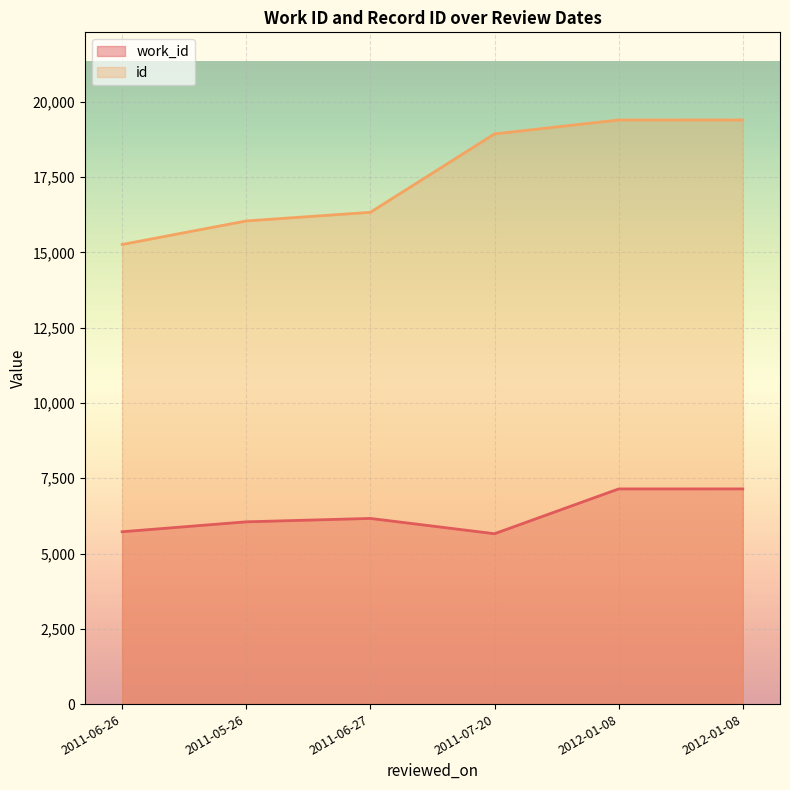

How many interior local valleys does the work_id series have?

1